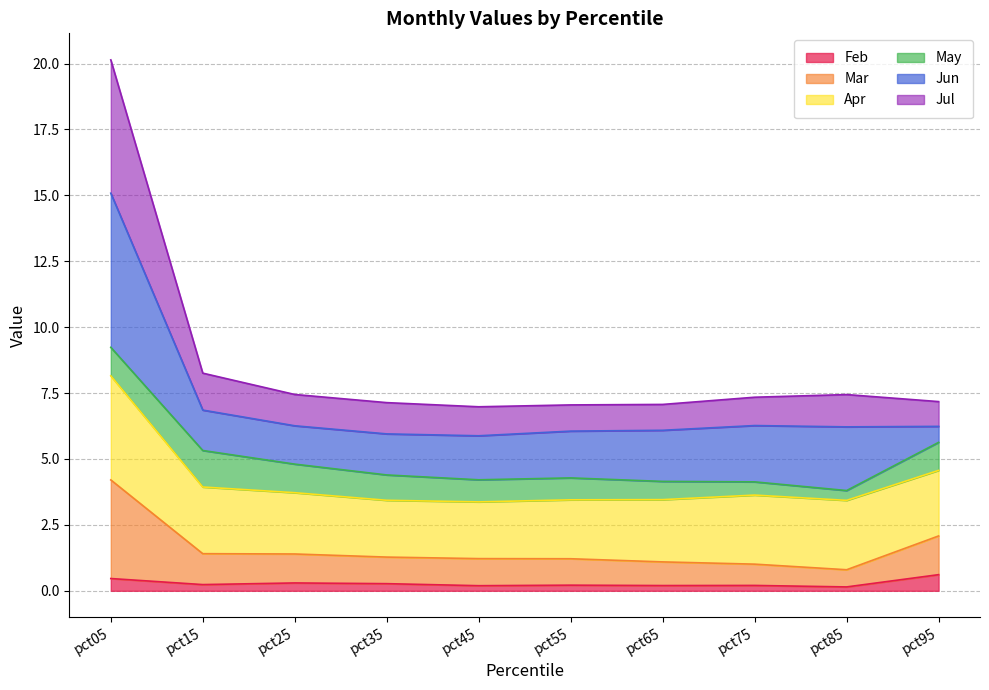

At which category does the chart reach its peak across all series?

pct05